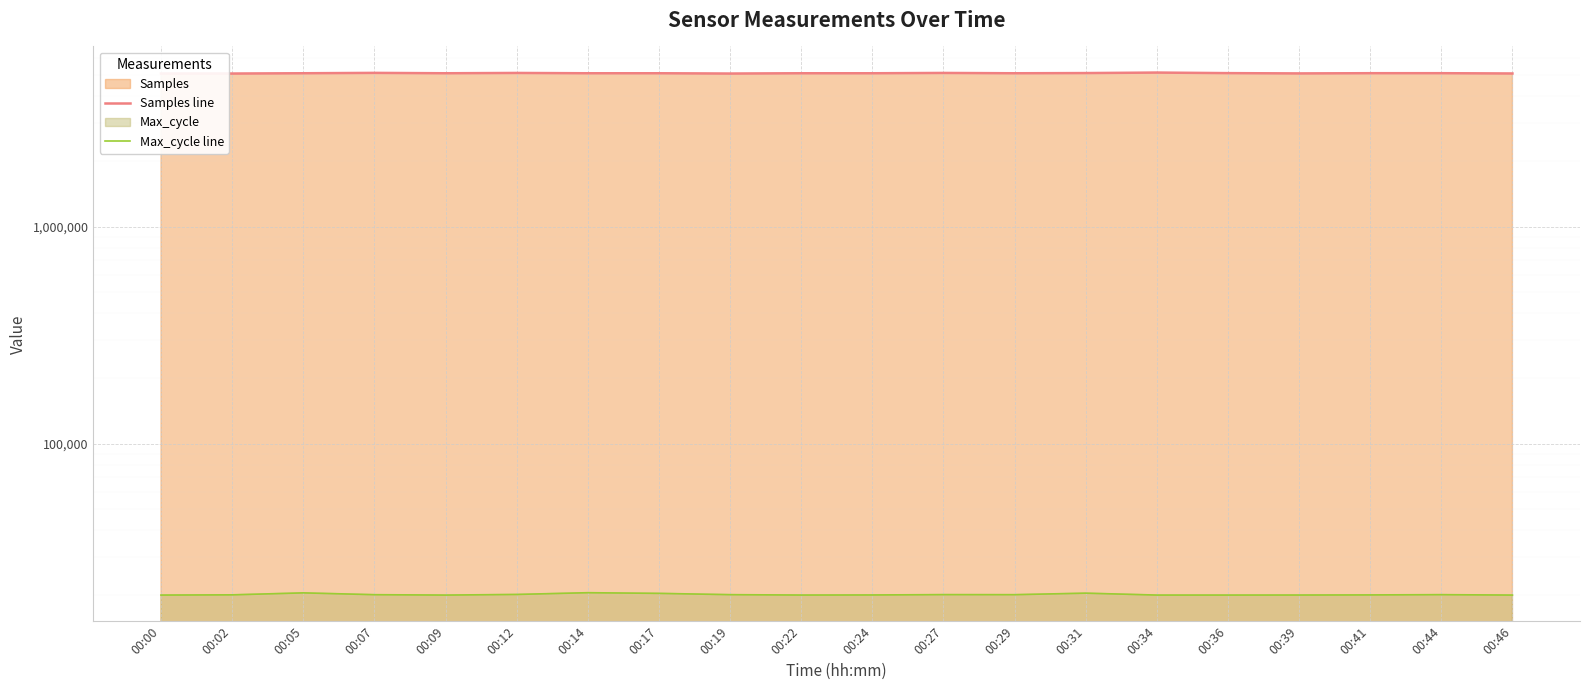

What is the highest value of the Samples line series?

5125576